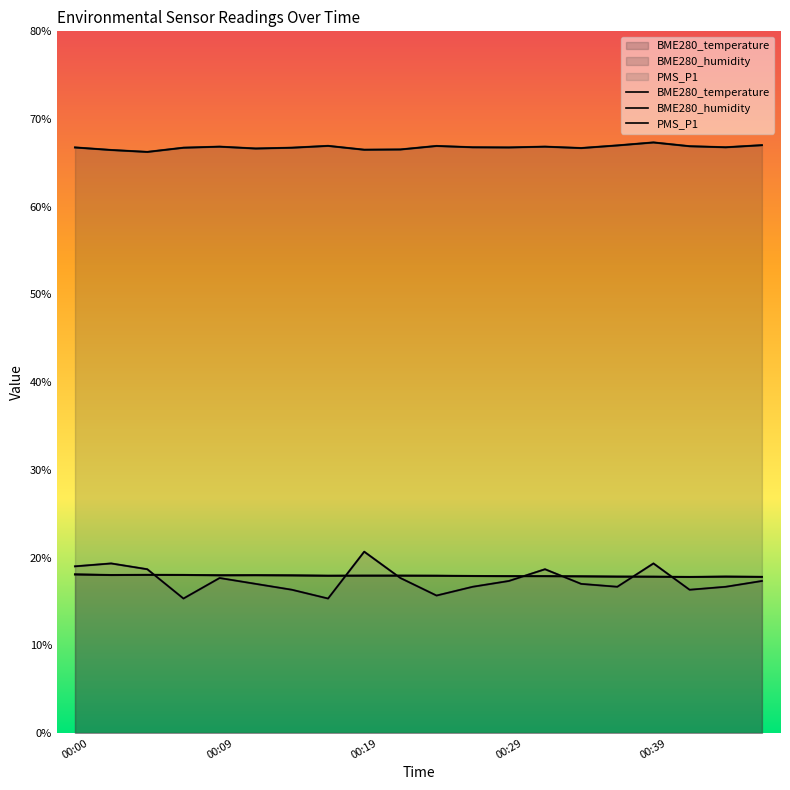

True or false: BME280_temperature has more than 2 interior local peaks.

True